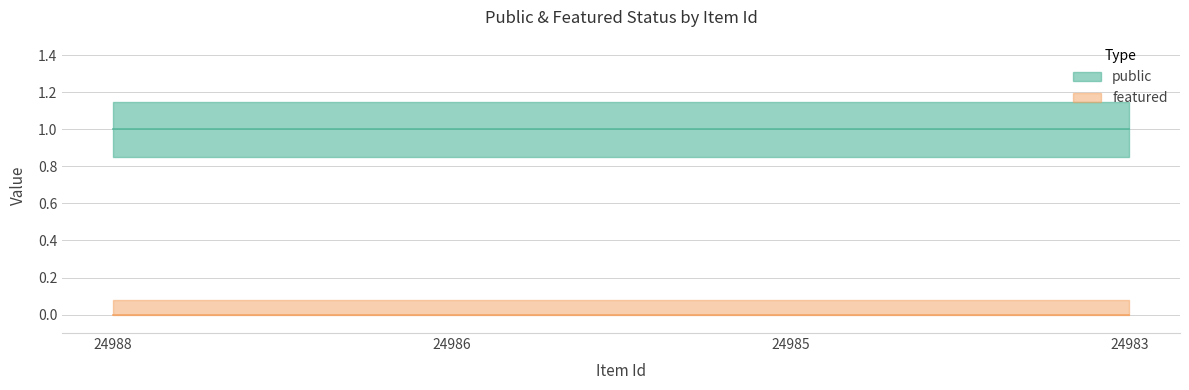

True or false: public and featured cross at least once.

False